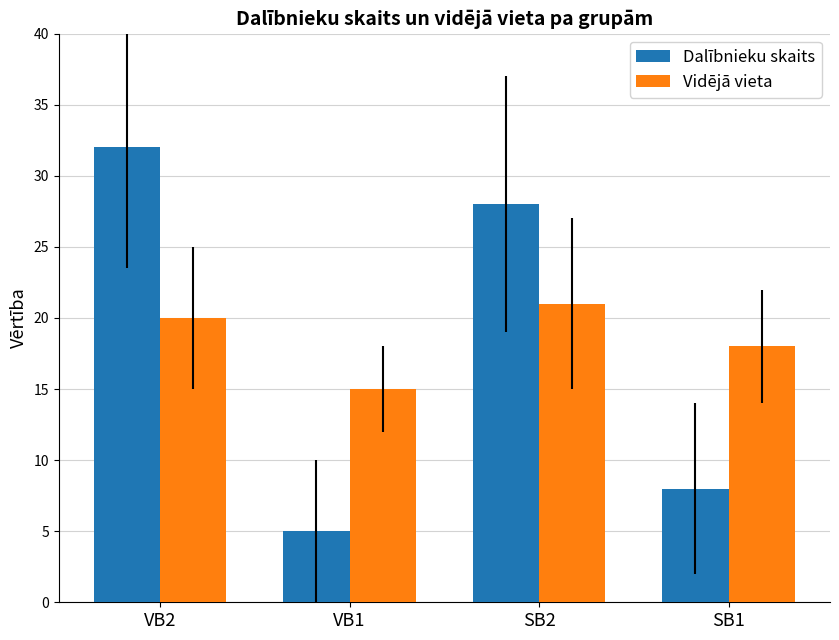

What is the difference between the highest and lowest values at VB2?

12